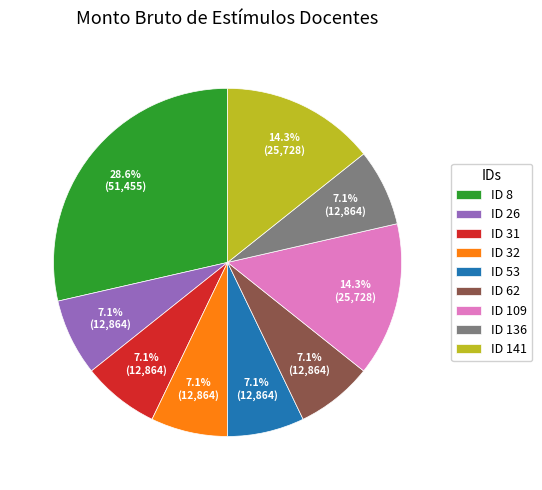

Which has a higher value, ID 26 or ID 109?

ID 109